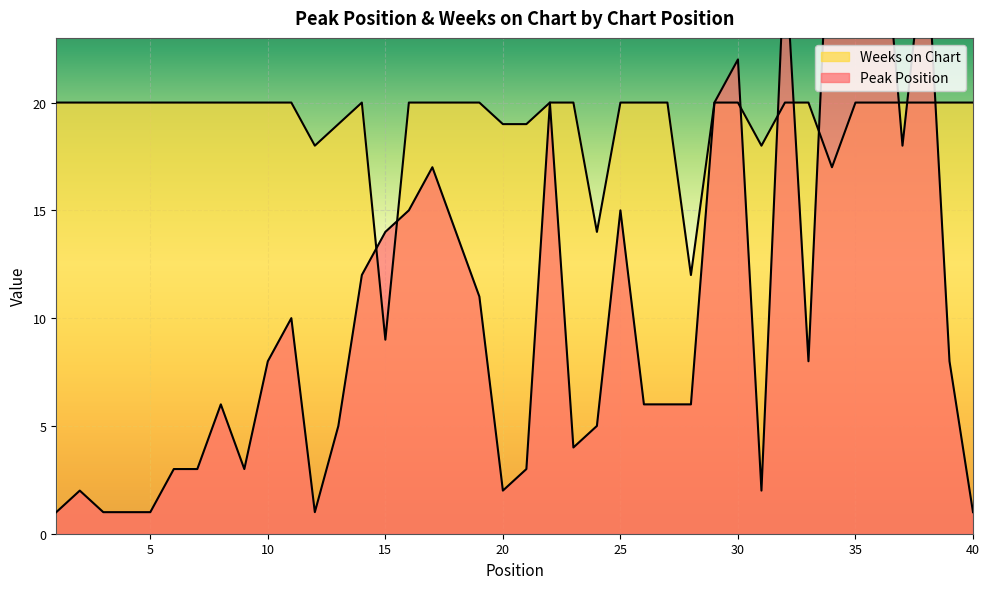

The Weeks on Chart series shows 8 at 32. True or false?

False